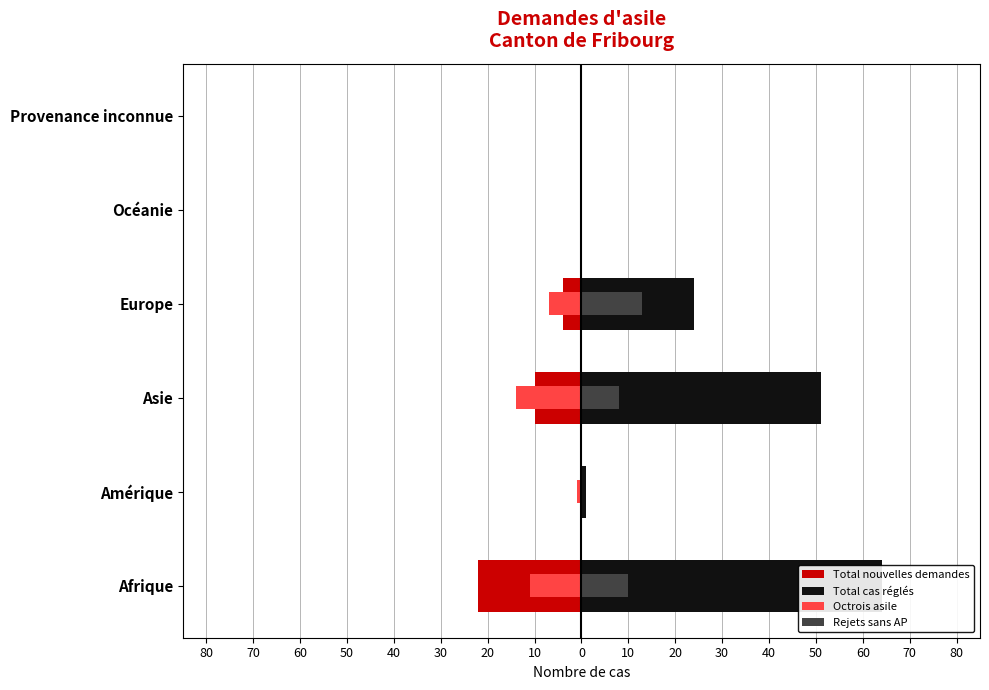

The Total nouvelles demandes series shows 0 at Amérique. True or false?

True